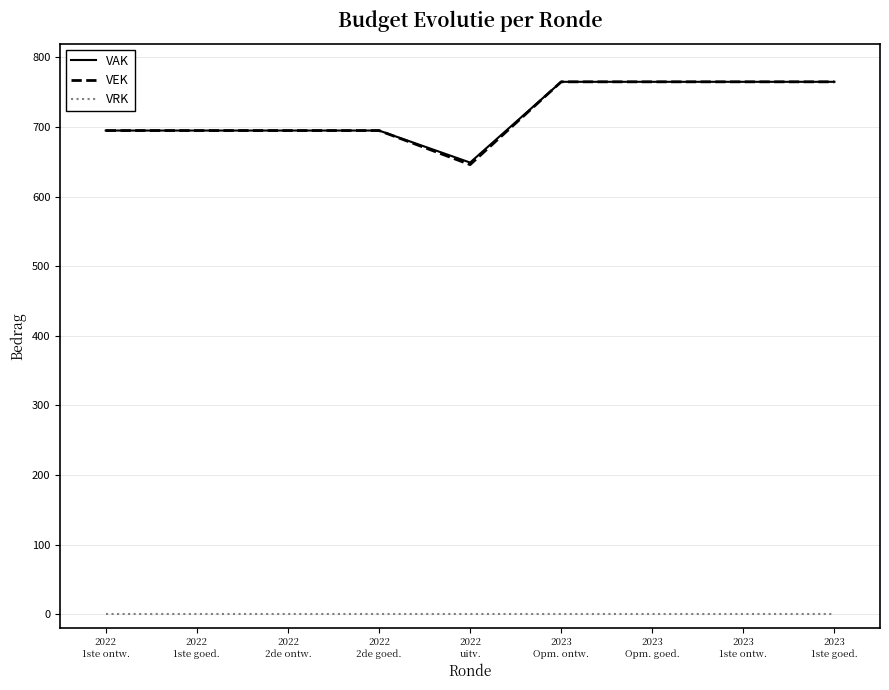

What are all the series names shown in the legend?

VAK, VEK, VRK